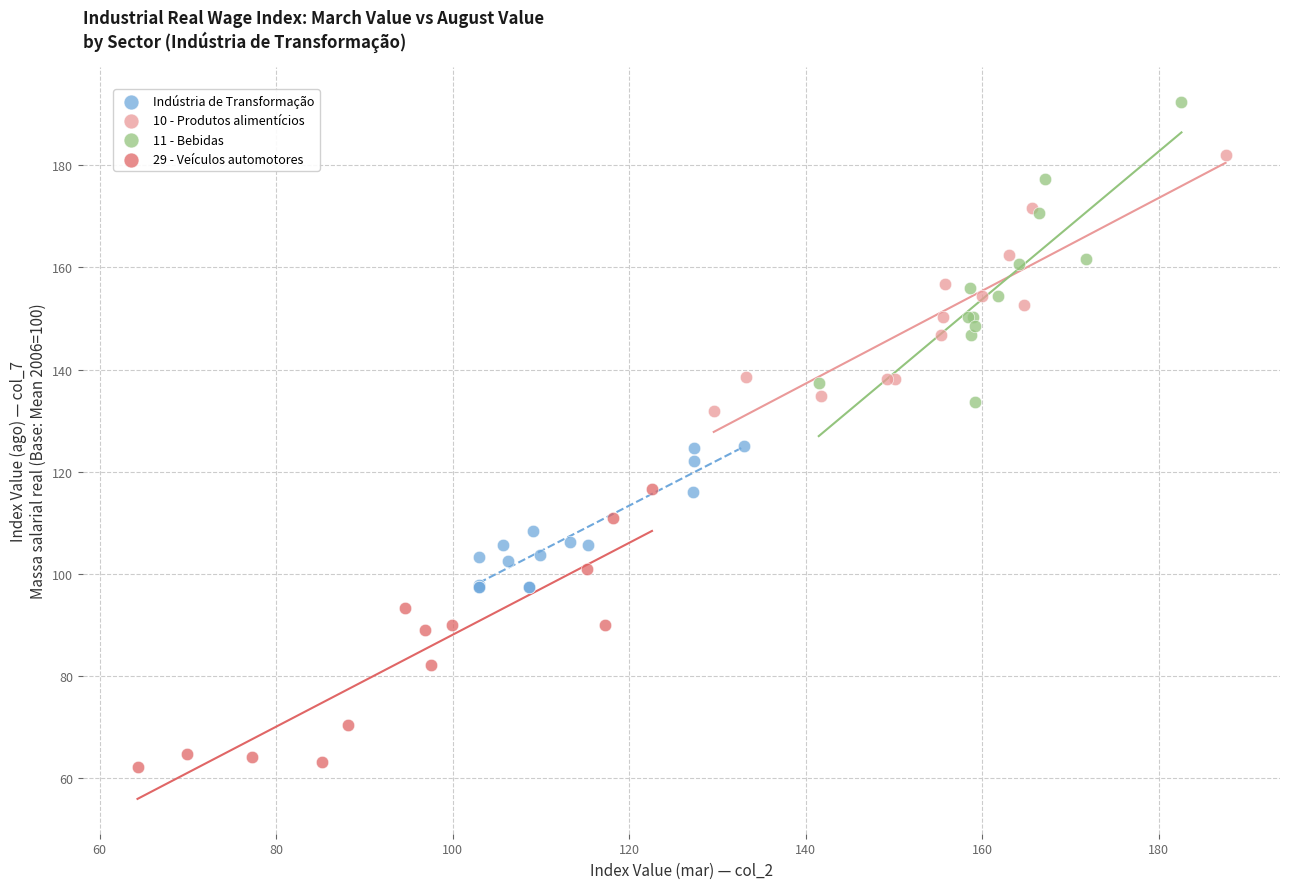

Which series reaches the minimum Y coordinate?

29 - Veículos automotores